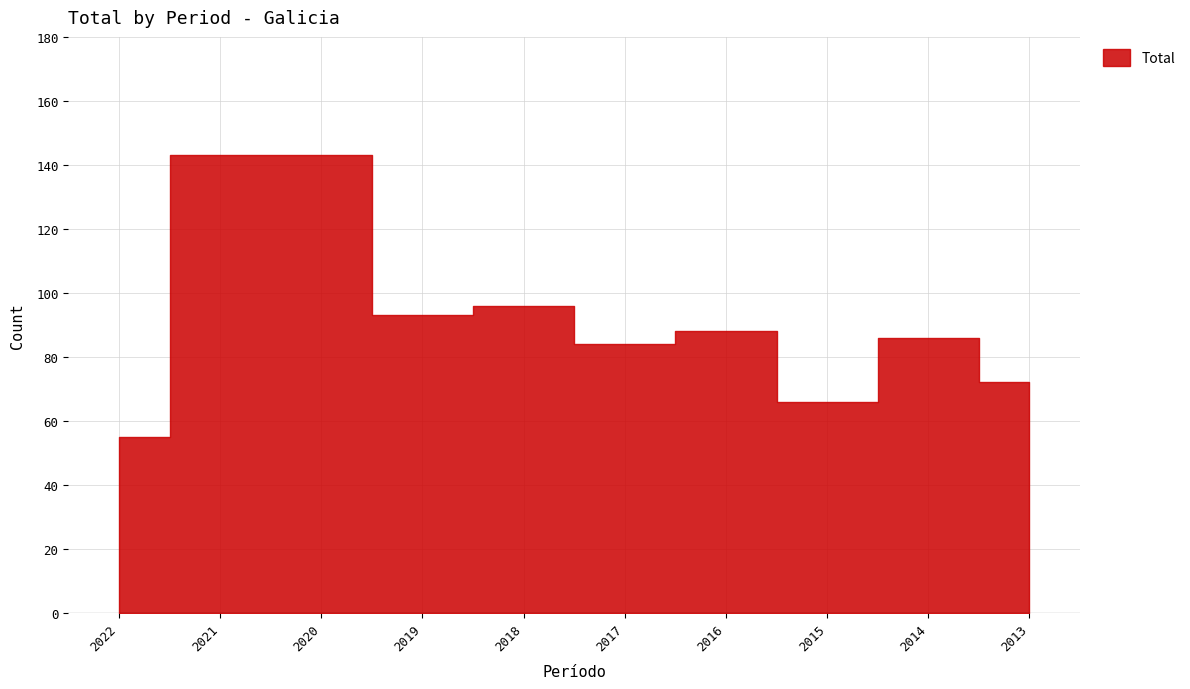

Reading right to left, transcribe all the data shown in this chart.

72	86	66	88	84	96	93	143	143	55